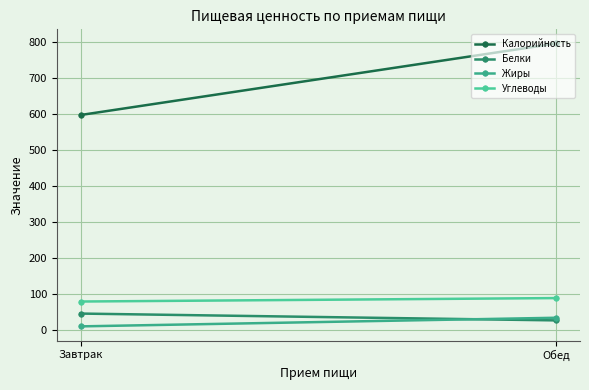

What is the smallest value displayed?

11.4